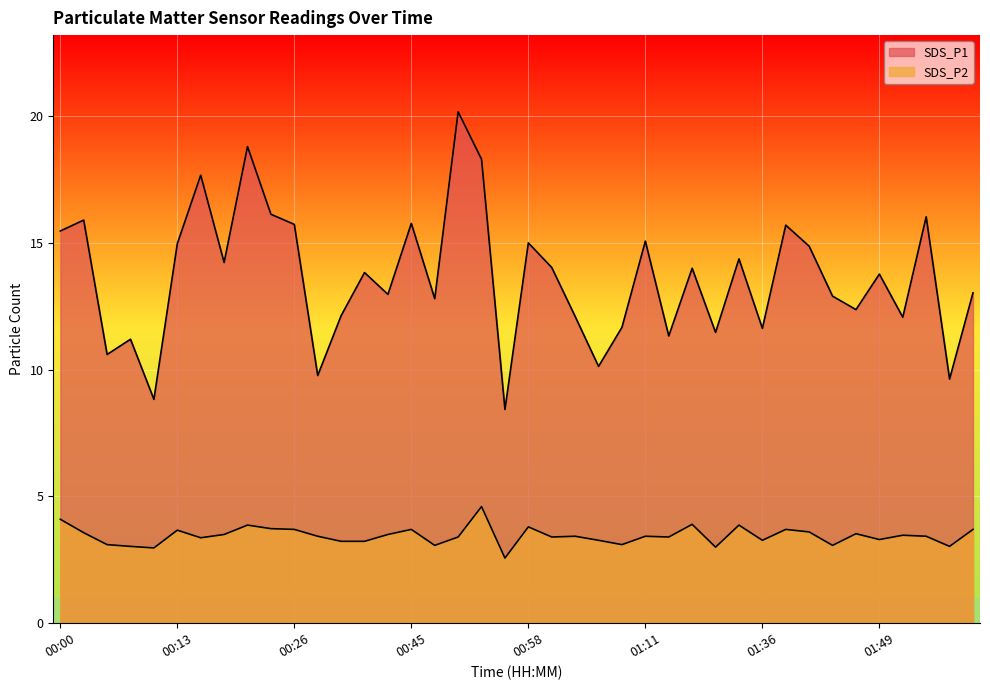

What is the label of the 19th point from the left?

00:53